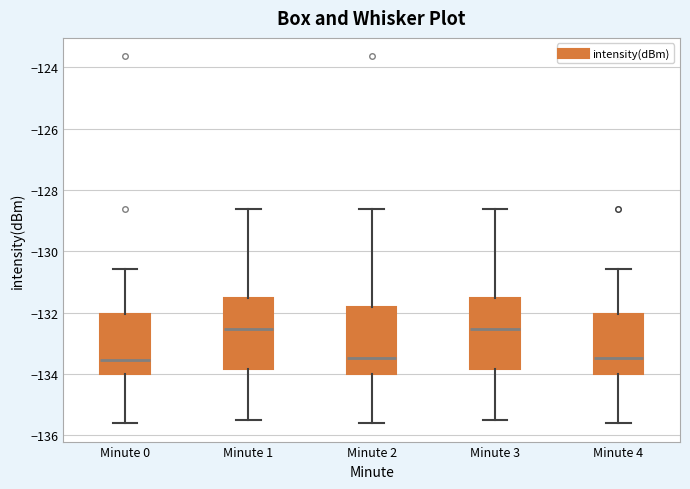

Reading left to right, read every box against the y-axis: the position of its median line, the range the box covers, and the ends of its whiskers. The values are not printed on the chart, so give them approximately, as read against the axis.

Minute 0: median -133.6, box -134.0 to -132.0, whiskers -135.6 to -130.6
Minute 1: median -132.6, box -133.8 to -131.6, whiskers -135.6 to -128.6
Minute 2: median -133.4, box -134.0 to -131.8, whiskers -135.6 to -128.6
Minute 3: median -132.6, box -133.8 to -131.6, whiskers -135.6 to -128.6
Minute 4: median -133.4, box -134.0 to -132.0, whiskers -135.6 to -130.6